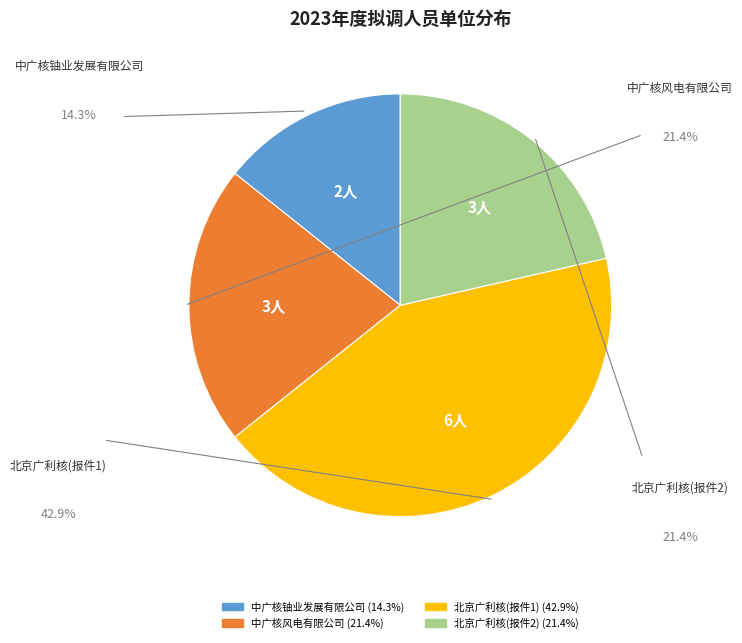

Is there a majority slice in this chart?

No